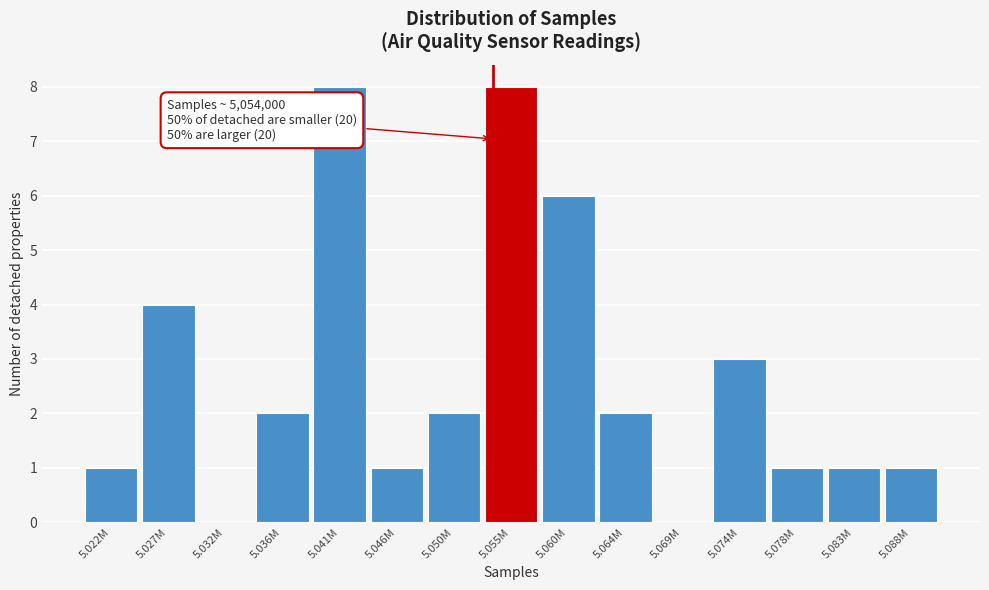

Reading left to right, extract all data points from this chart.

5.022M=1	5.027M=4	5.032M=0	5.036M=2	5.041M=8	5.046M=1	5.050M=2	5.055M=8	5.060M=6	5.064M=2	5.069M=0	5.074M=3	5.078M=1	5.083M=1	5.088M=1